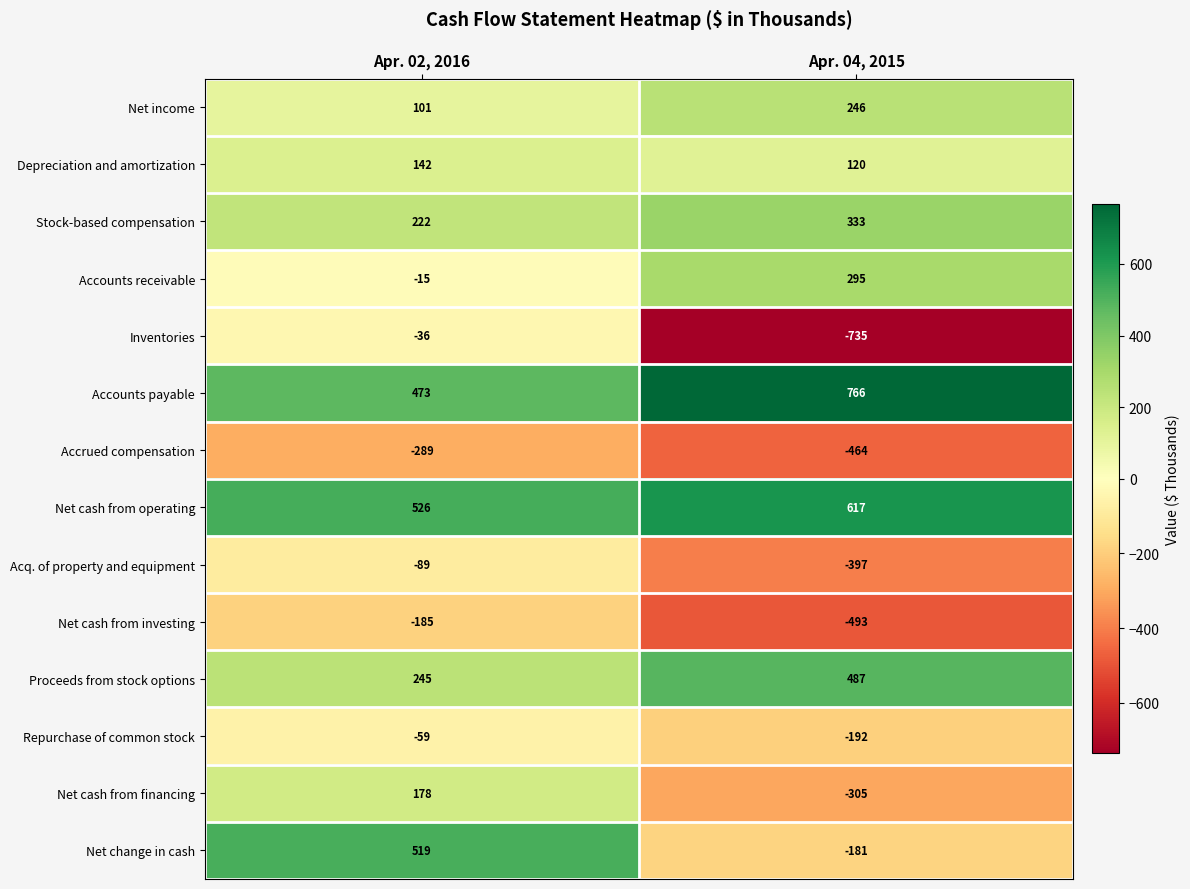

List the labels in order of Inventories value, largest first.

Apr. 02, 2016, Apr. 04, 2015